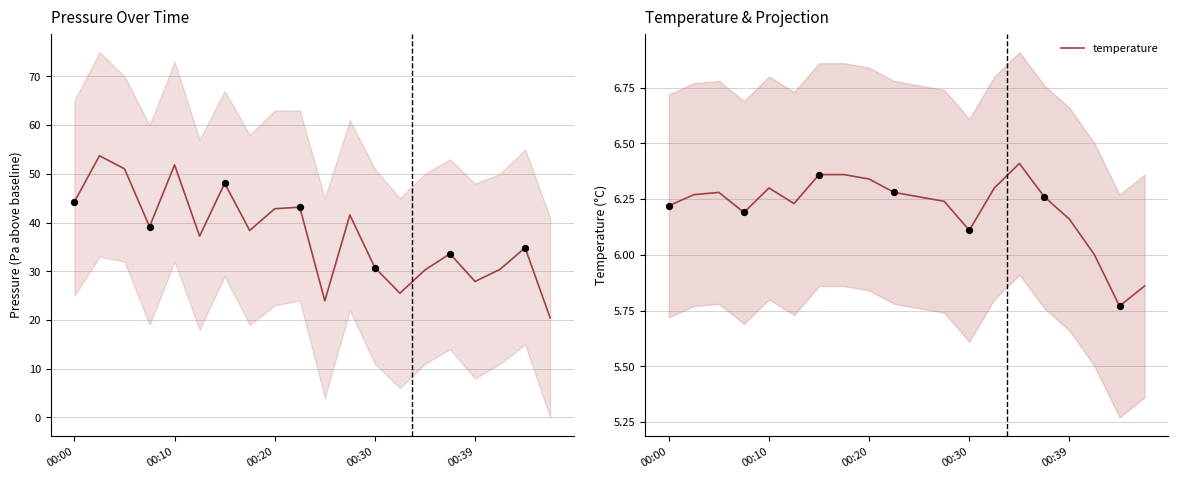

Is the value of pressure at 00:39 greater than the value of temperature at 9?

Yes